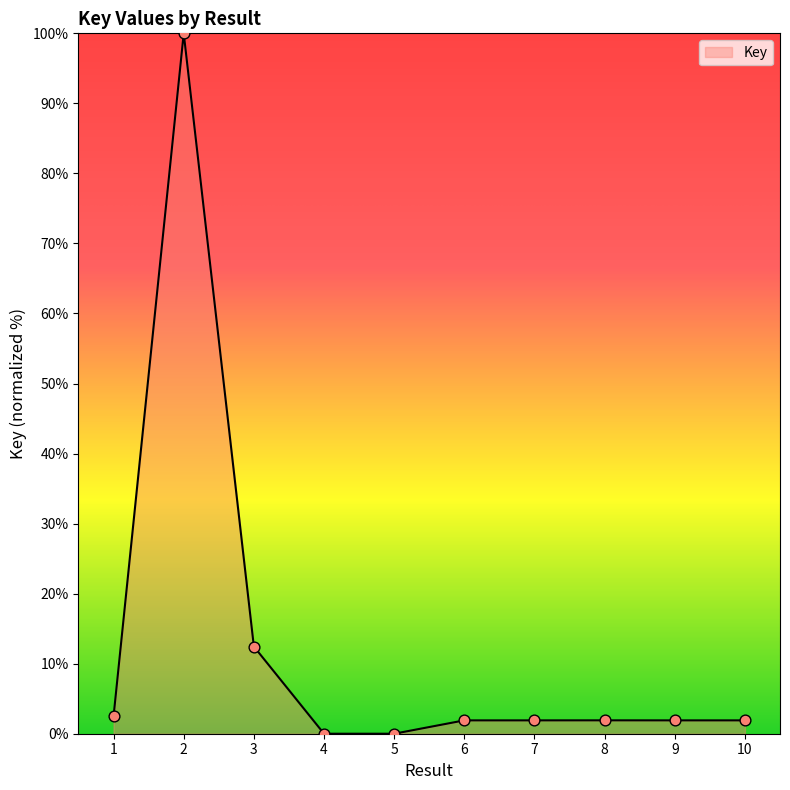

The chart shows a value of 12.4 at 3. True or false?

True